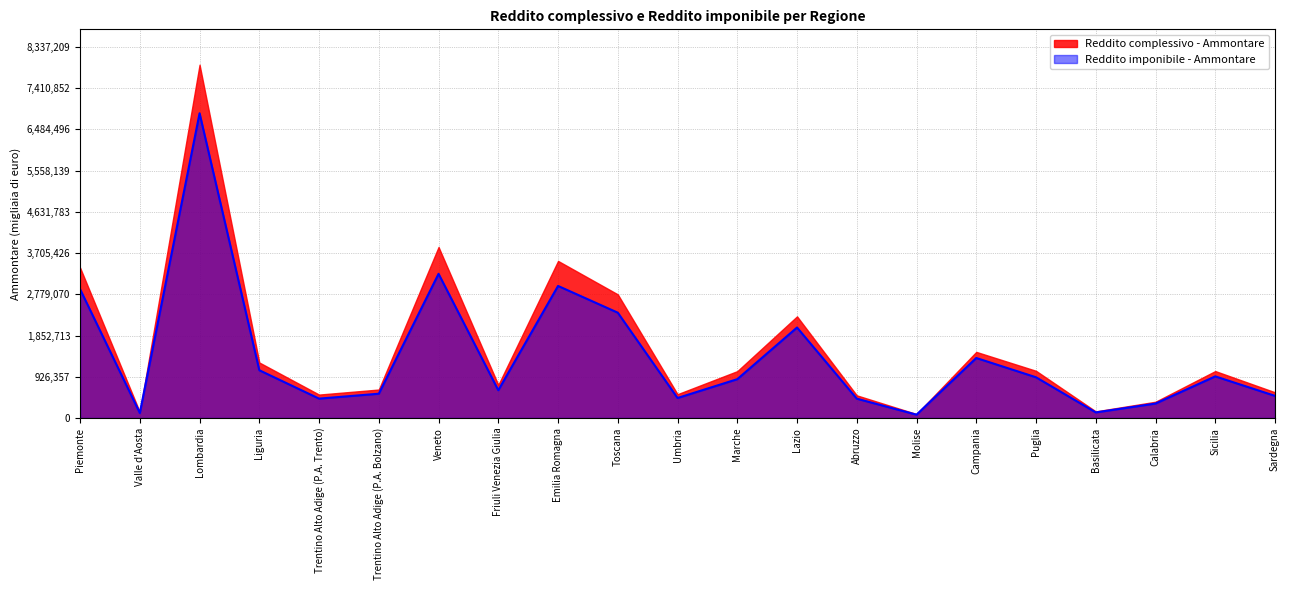

True or false: the data shows 189473 at Marche.

False